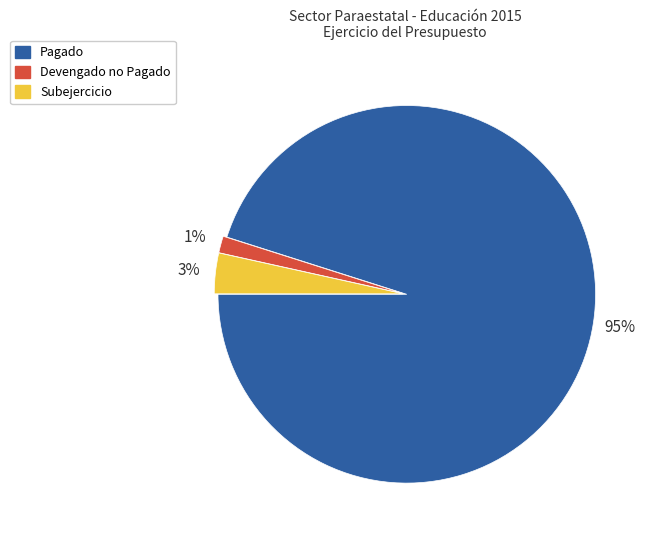

To the nearest percent, what percentage of the pie is Subejercicio?

3%